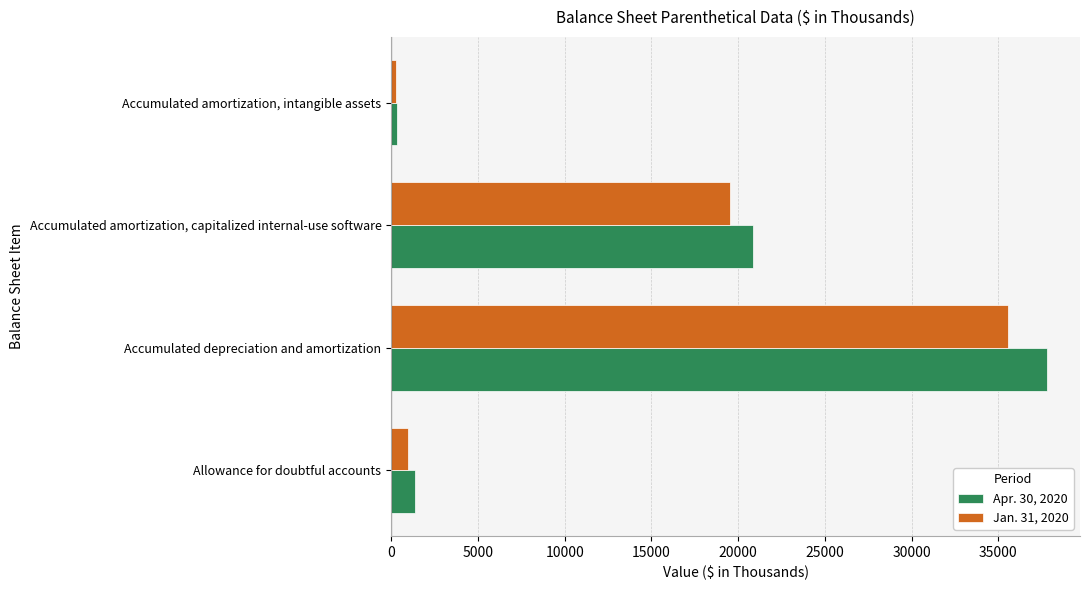

Which series has the largest total across all categories?

Apr. 30, 2020